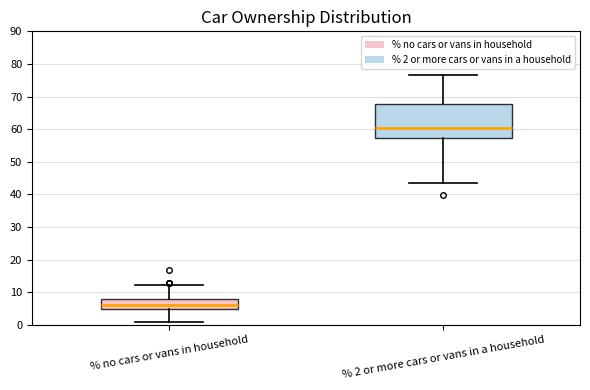

Which box has the lowest median line?

% no cars or vans in household